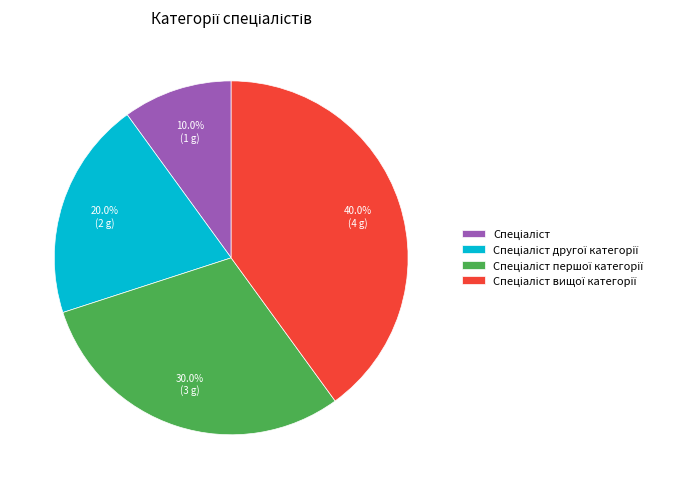

Does any single category account for the majority?

No